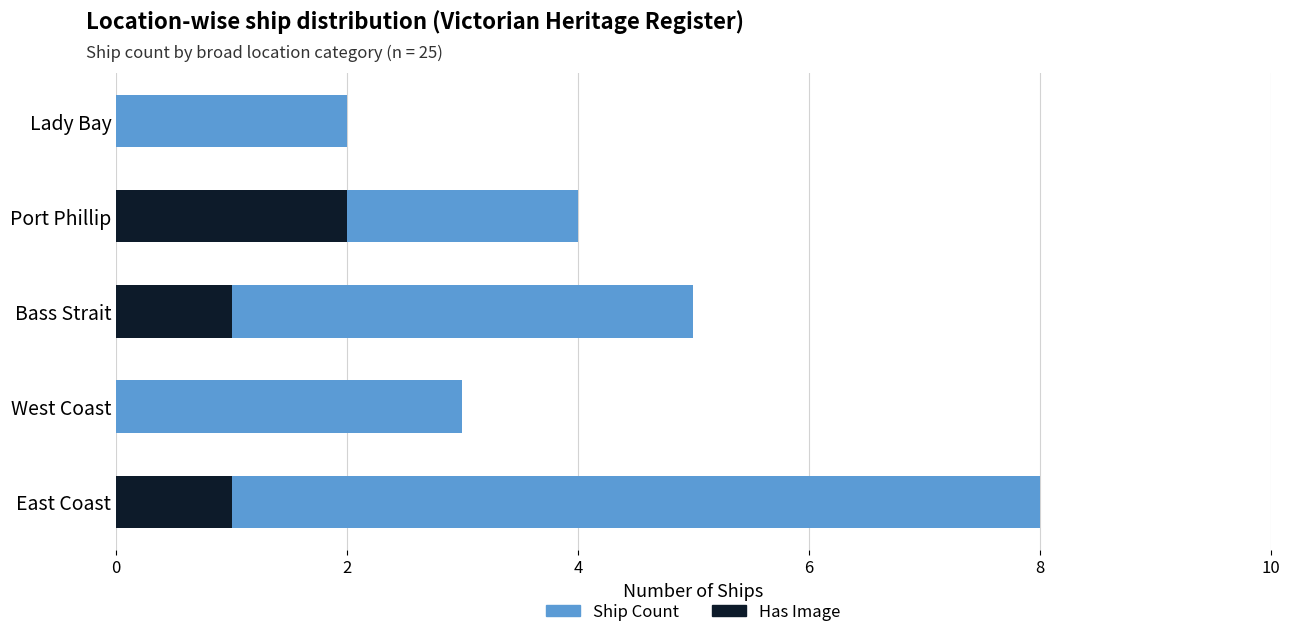

What is the sum of the Has Image values at East Coast and Bass Strait?

2